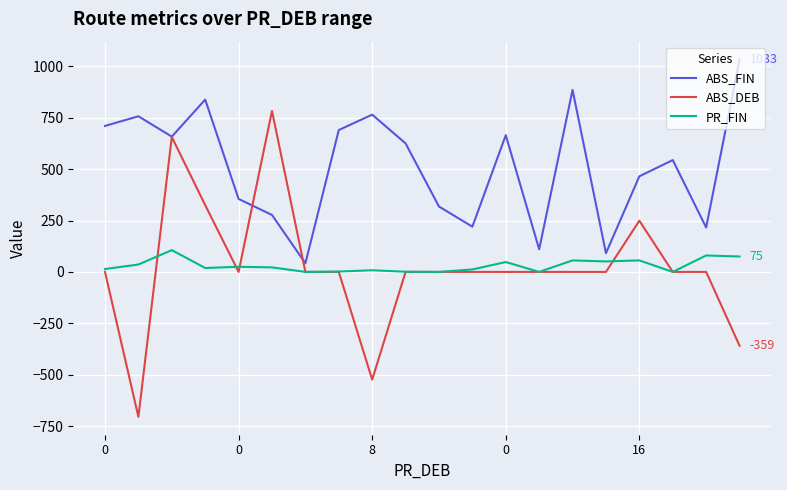

How many values in the PR_FIN series are below 22?

10